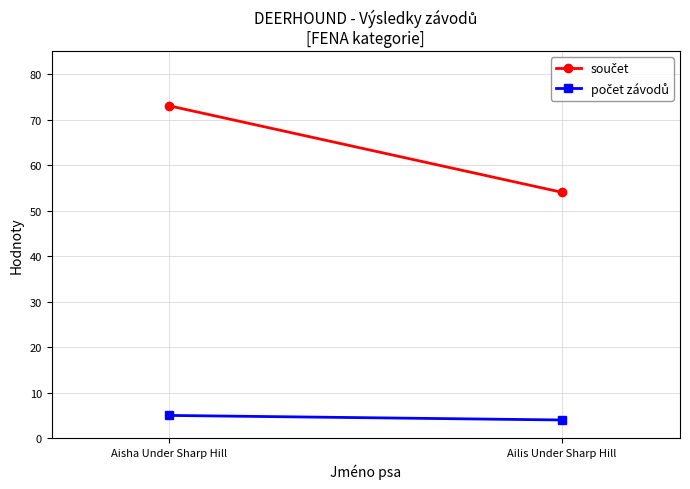

The value of součet at Aisha Under Sharp Hill is 98. True or false?

False